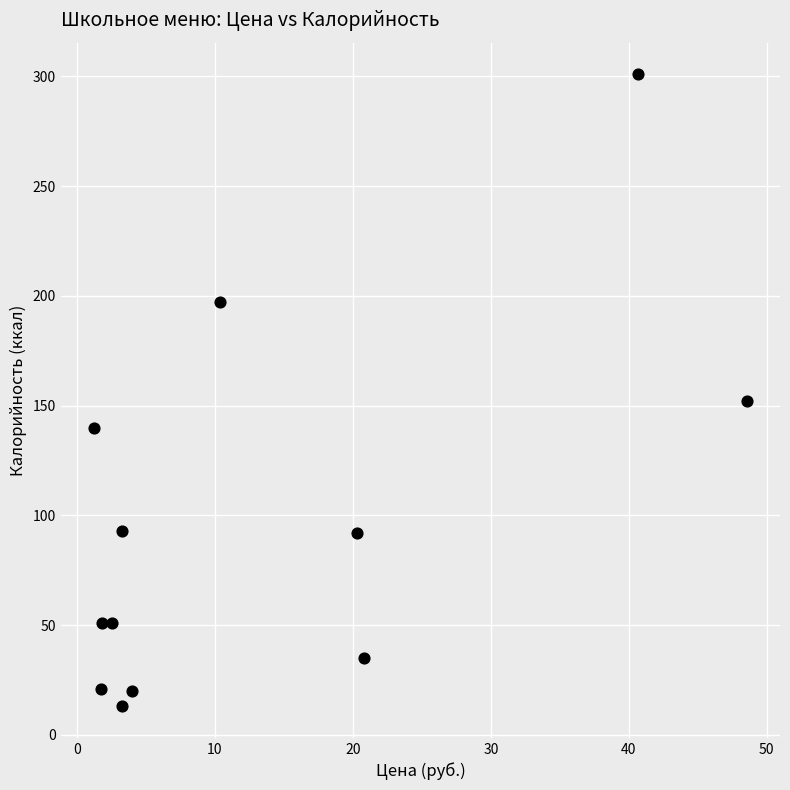

What Y value in the scatter plot is closest to 157?

152